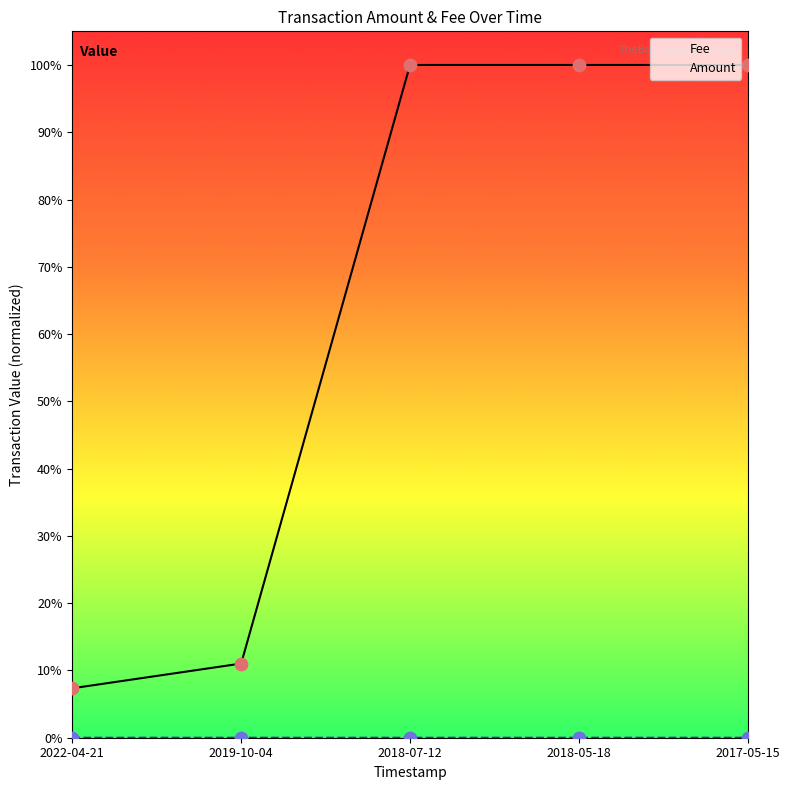

Which series reaches the maximum Y coordinate?

Fee